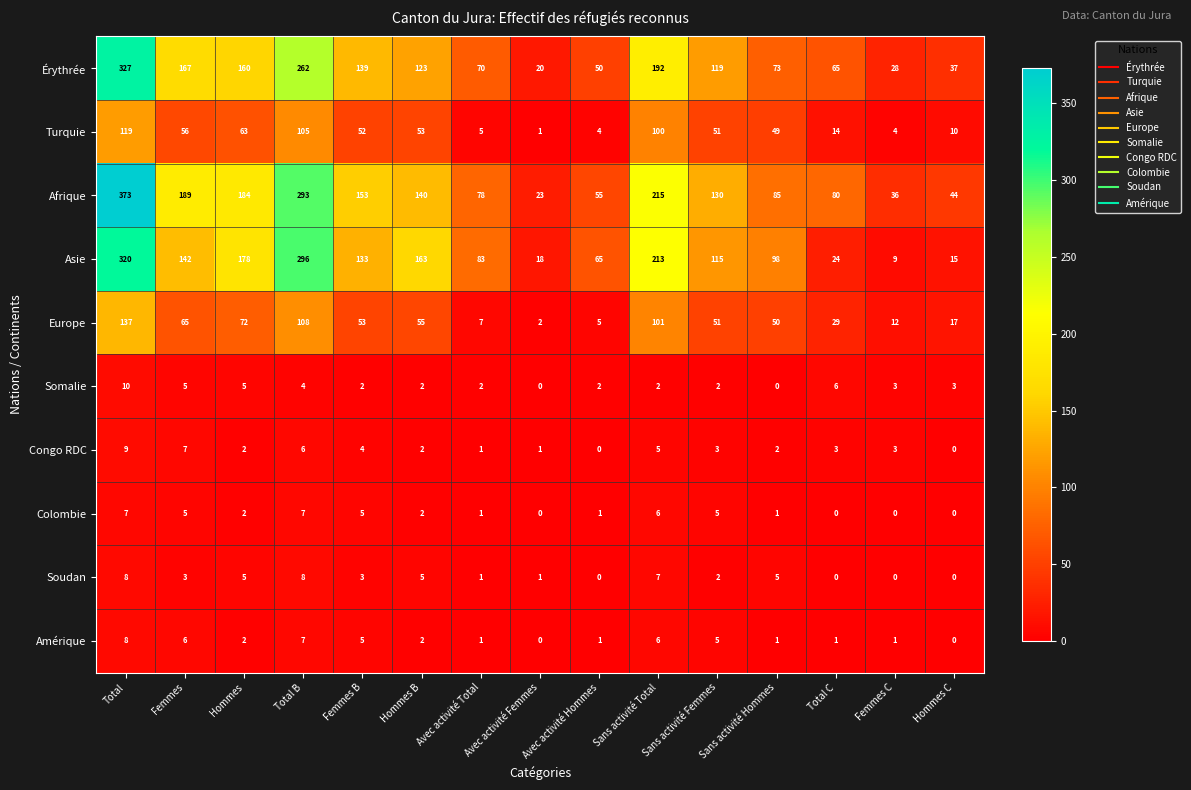

Where does the Congo RDC series first go above 3?

Total